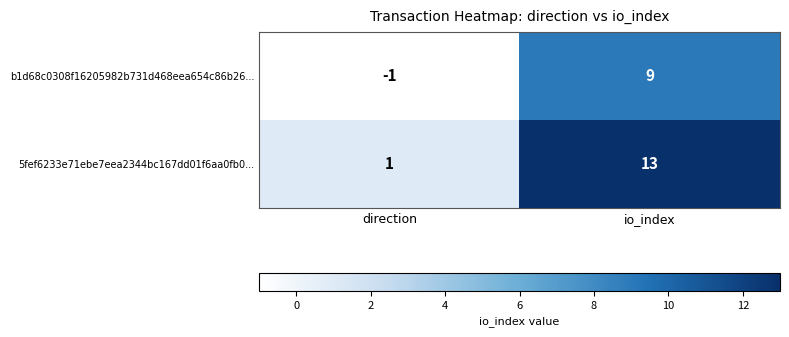

Which category has the highest value across all series?

io_index